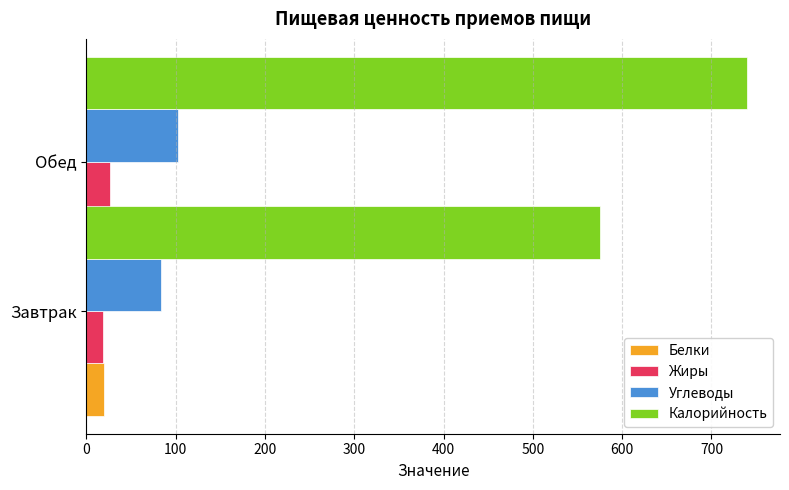

Reading right to left, what are all the values shown in this chart?

Белки: 24.0	19.2
Жиры: 25.8	18.3
Углеводы: 102.8	83.4
Калорийность: 739.8	575.5